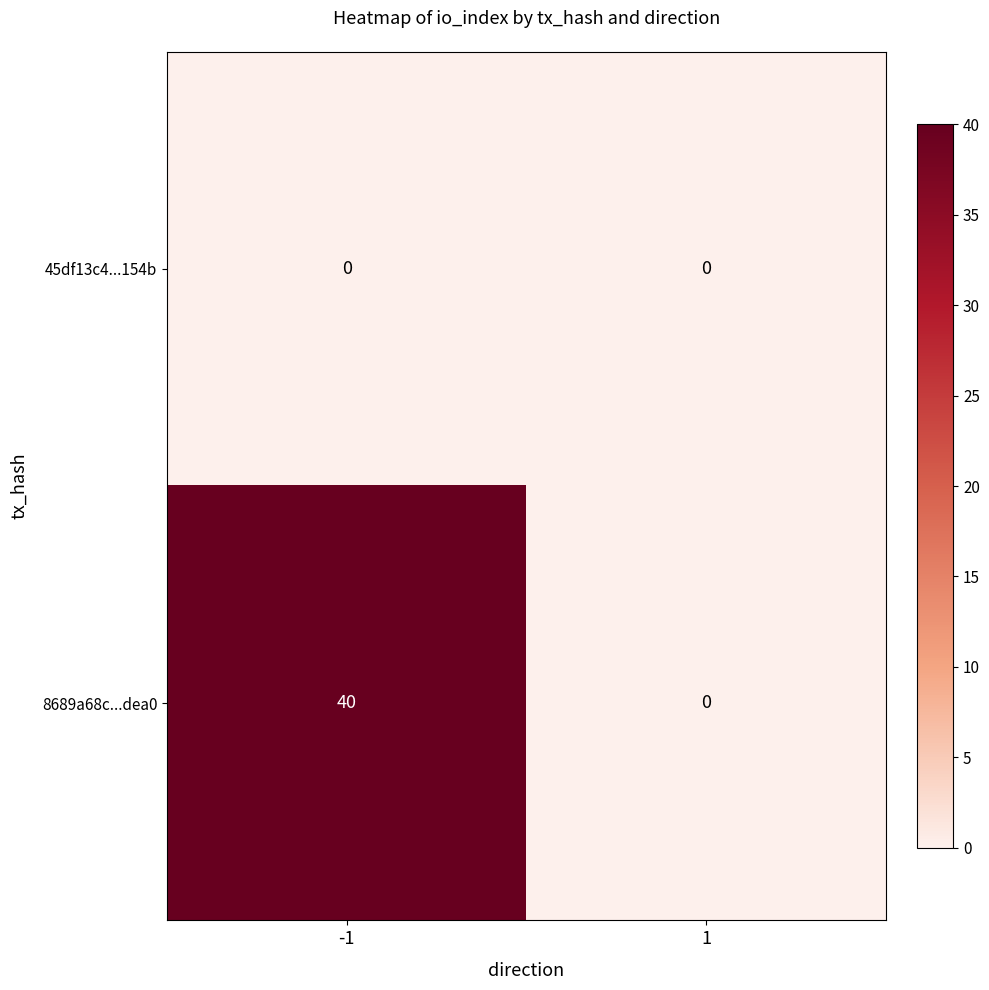

List the series in order of their peak value, highest first.

8689a68c...dea0, 45df13c4...154b